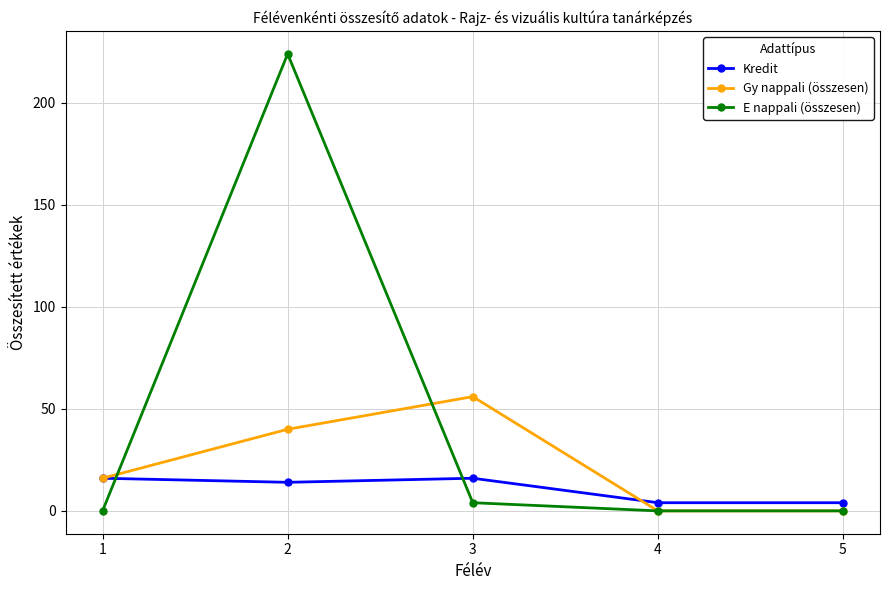

List the series in order of their peak value, lowest first.

Kredit, Gy nappali (összesen), E nappali (összesen)